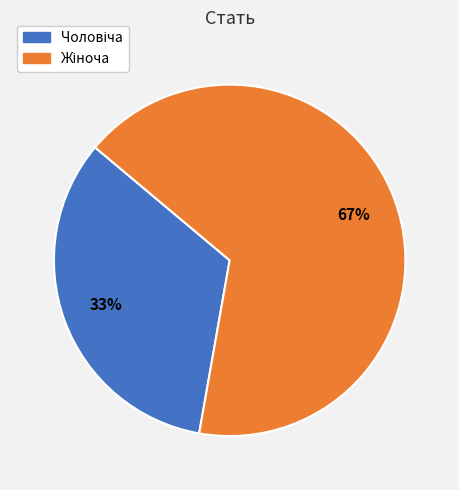

To the nearest percent, what is the average slice percentage?

50%